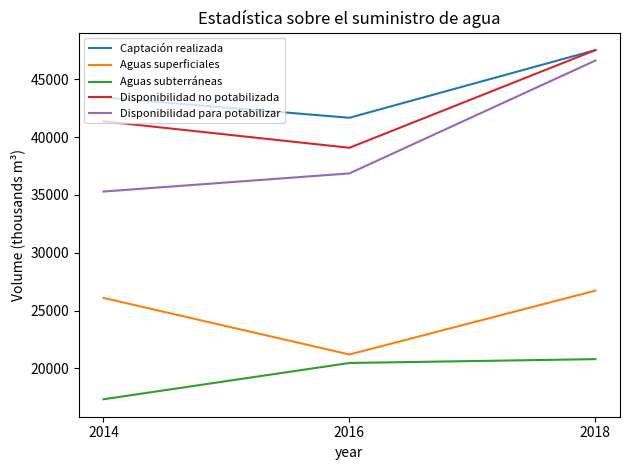

Between 2014 and 2016, which series saw the biggest shift?

Aguas superficiales